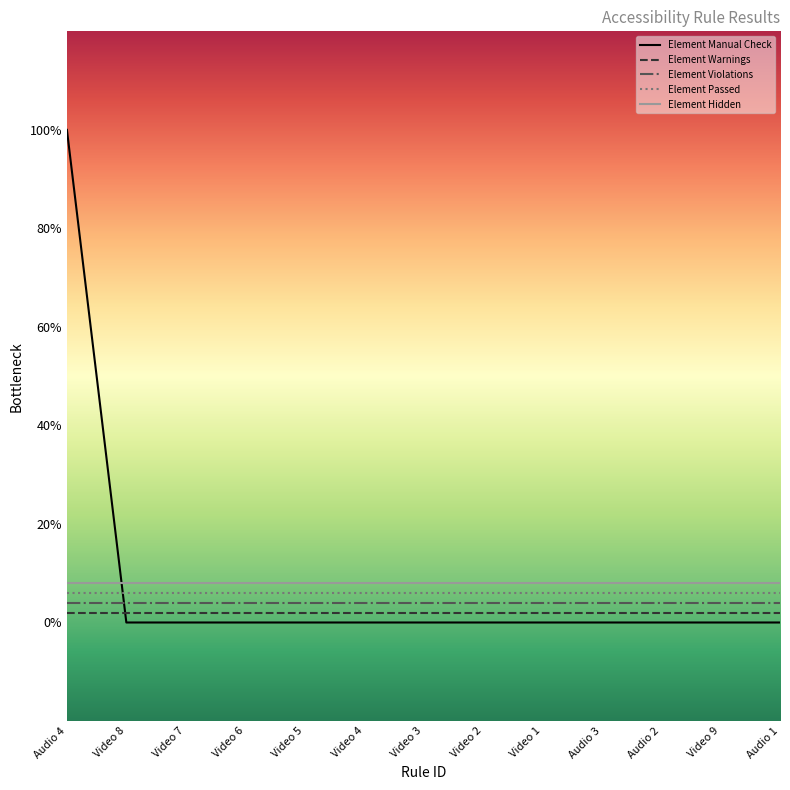

What is the greatest value displayed?

1